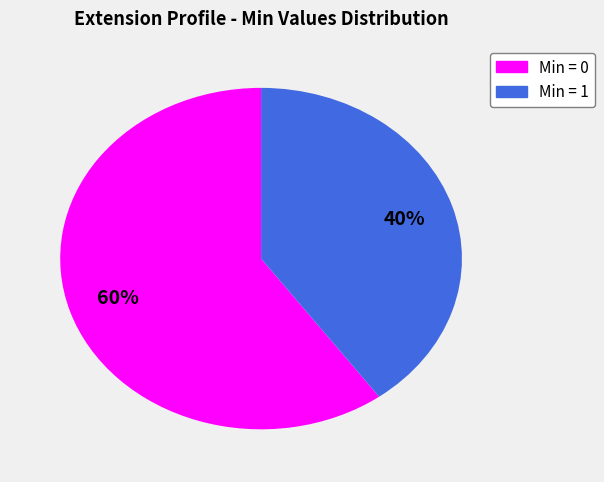

Does any single category account for the majority?

Yes